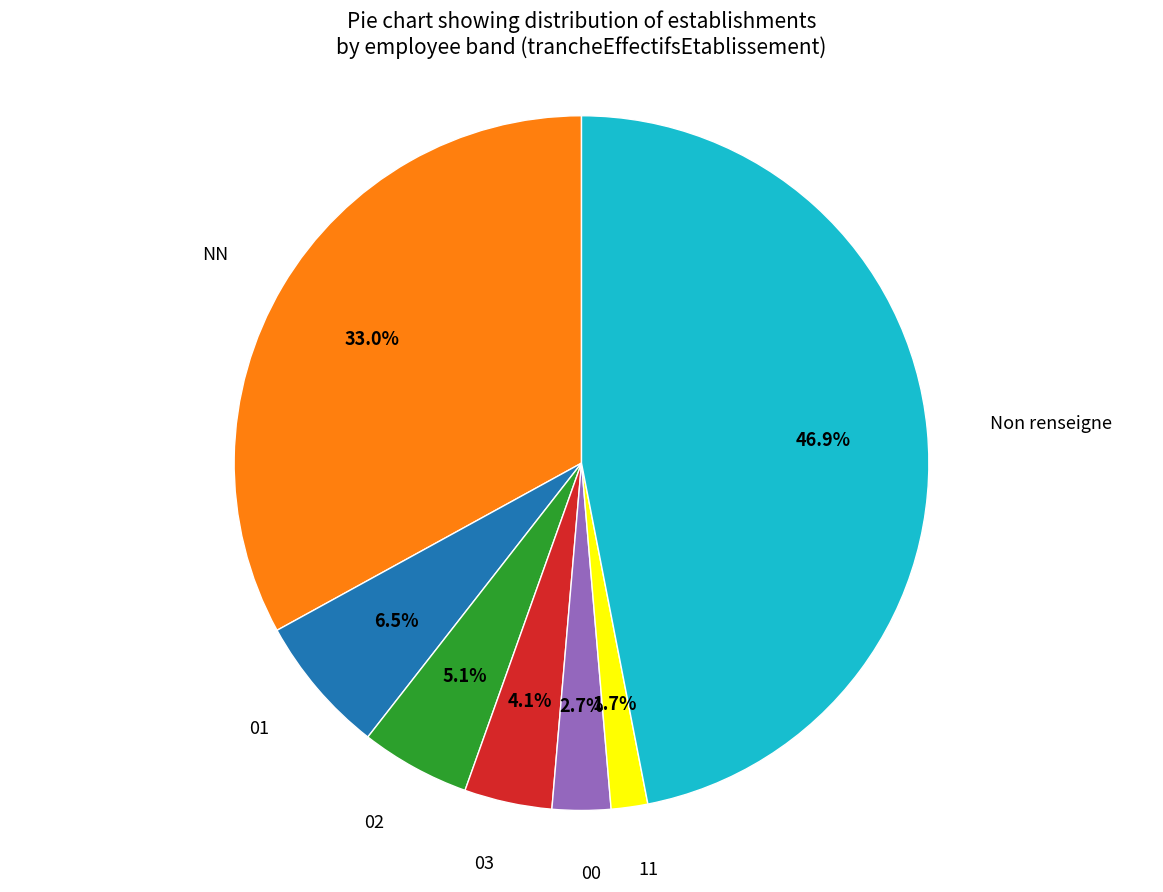

To the nearest percent, what is the difference between the largest and smallest slice percentages?

45%